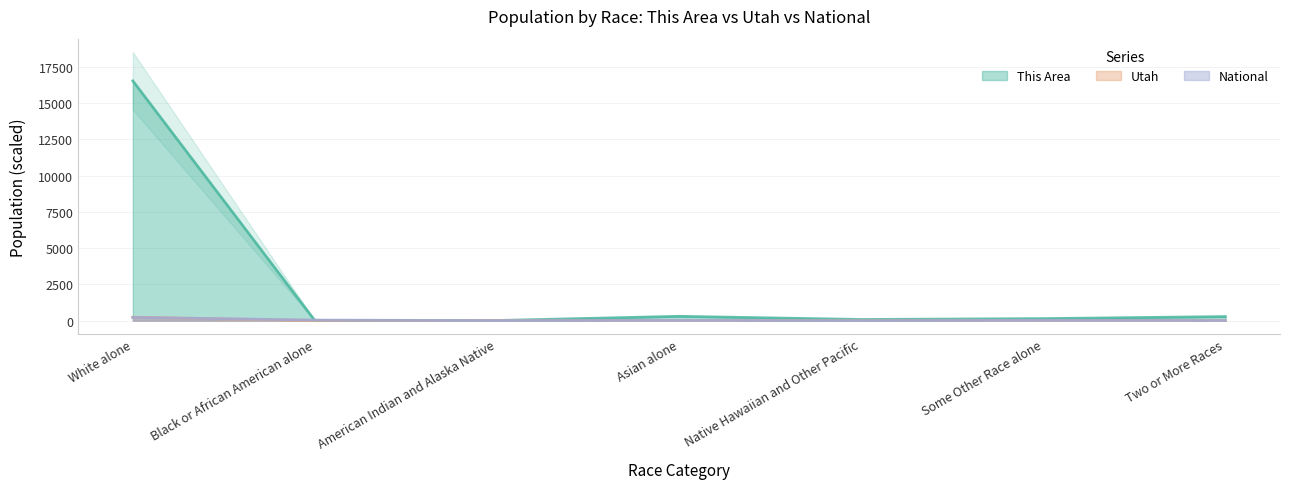

List the series in order of their peak value, lowest first.

National, Utah, This Area